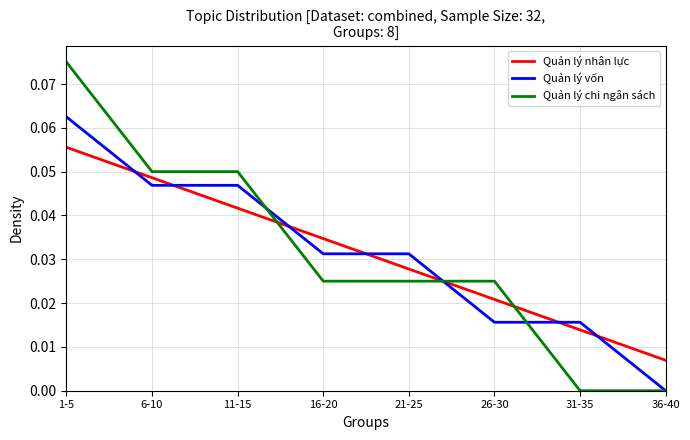

After their last crossing, which series has the higher values: Quản lý chi ngân sách or Quản lý nhân lực?

Quản lý nhân lực